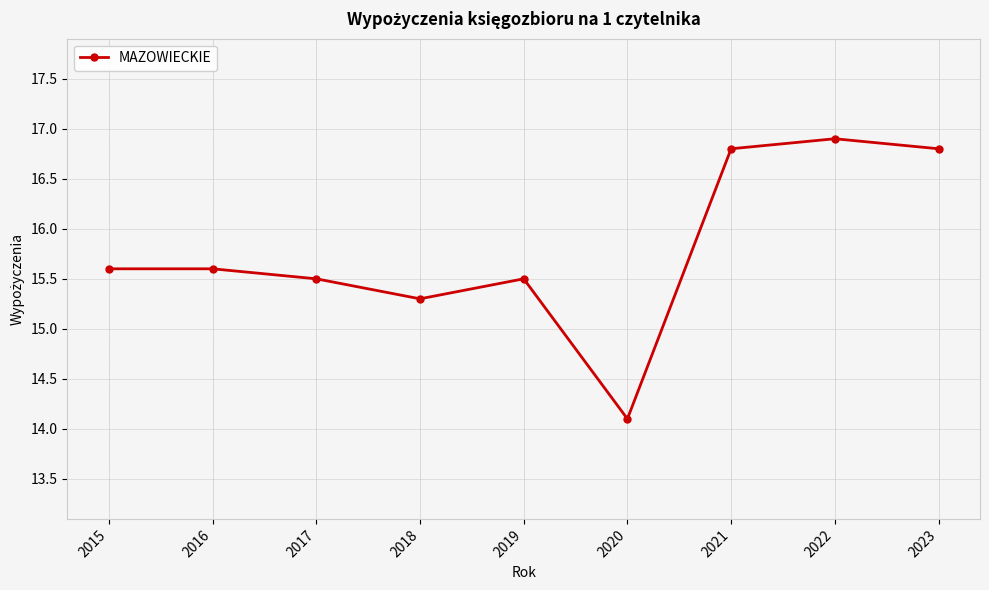

What is the difference between the second highest and minimum values?

2.7